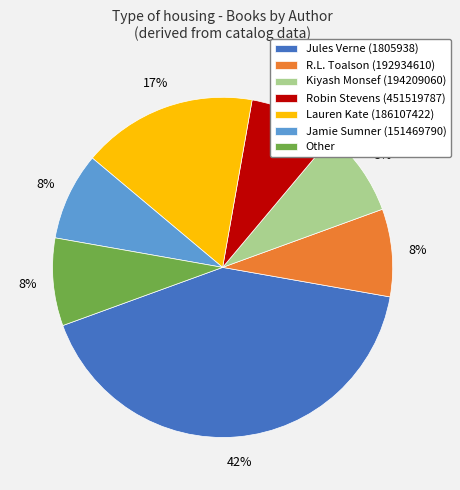

Which slice is the largest?

Jules Verne (1805938)